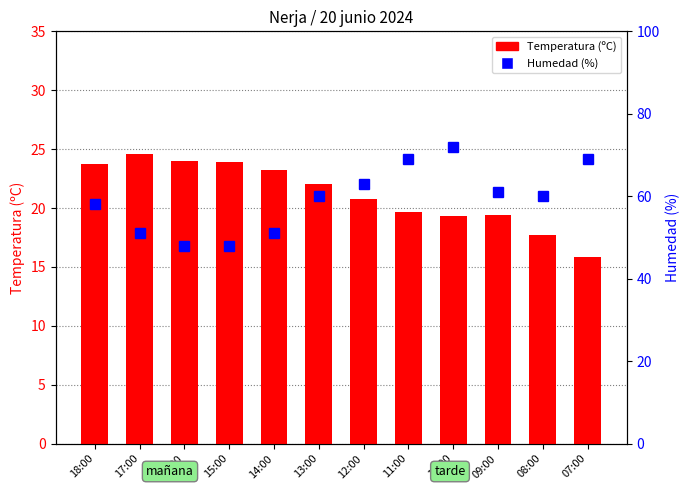

Is the value of Humedad (%) at 15:00 greater than the value of Temperatura (ºC) at 18:00?

Yes